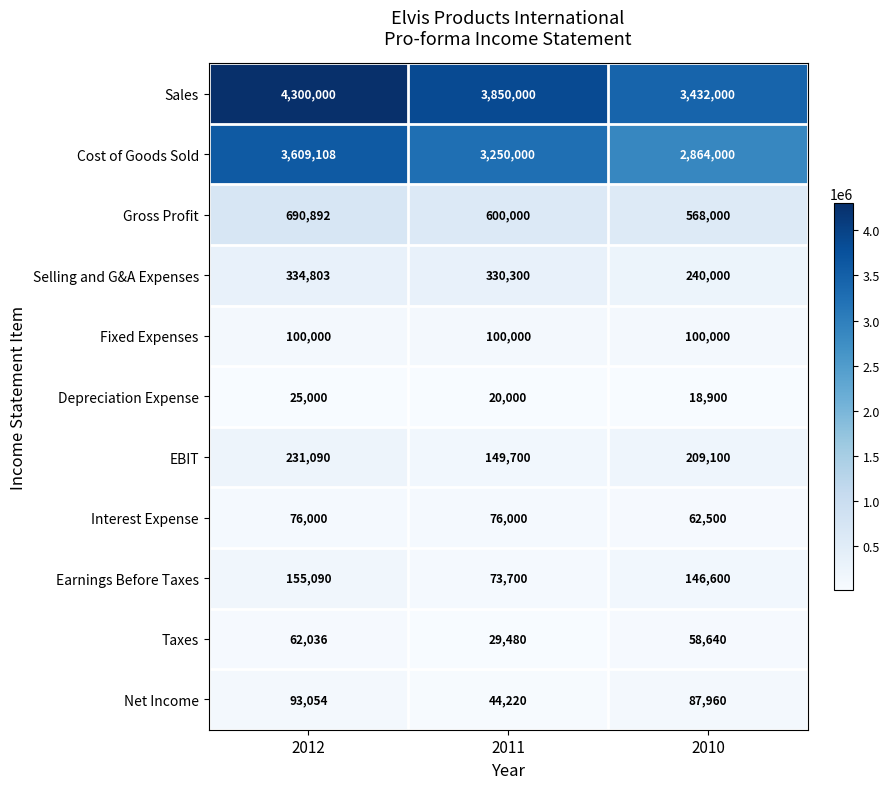

What is the maximum value for Net Income?

93054